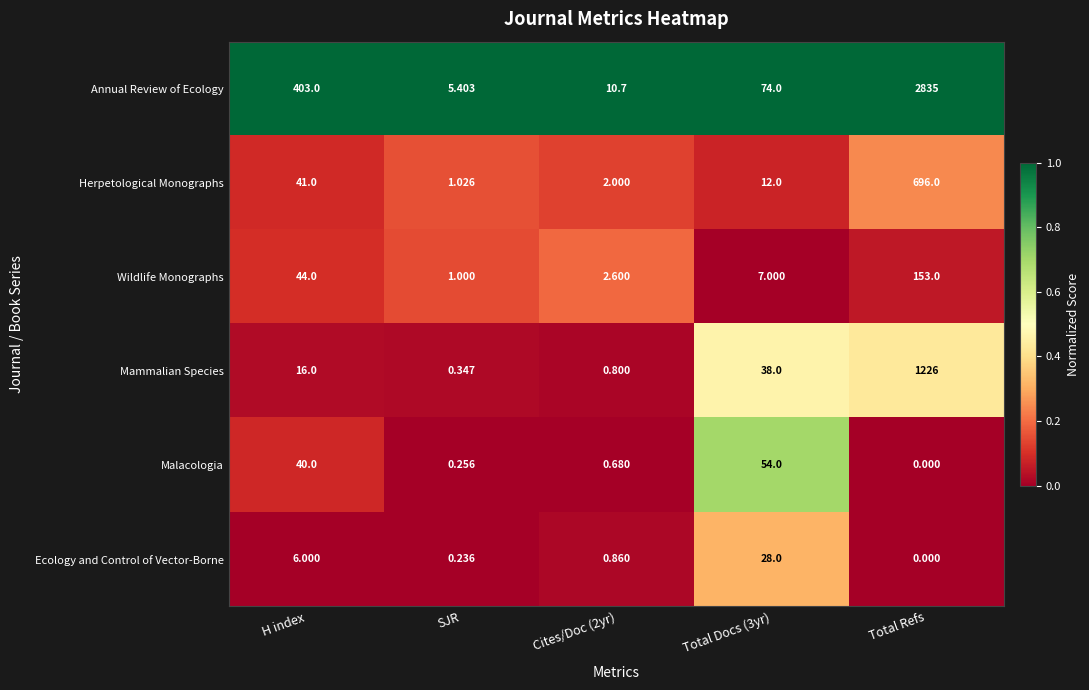

Which series has the largest total across all categories?

Annual Review of Ecology